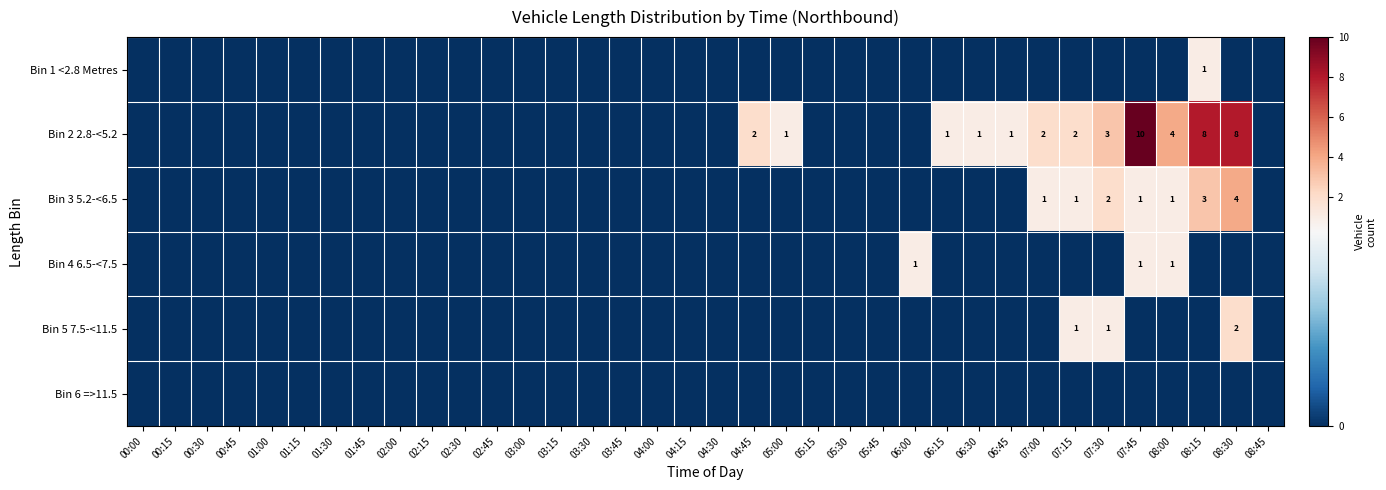

Which series has the widest spread of values?

Bin 2 2.8-<5.2